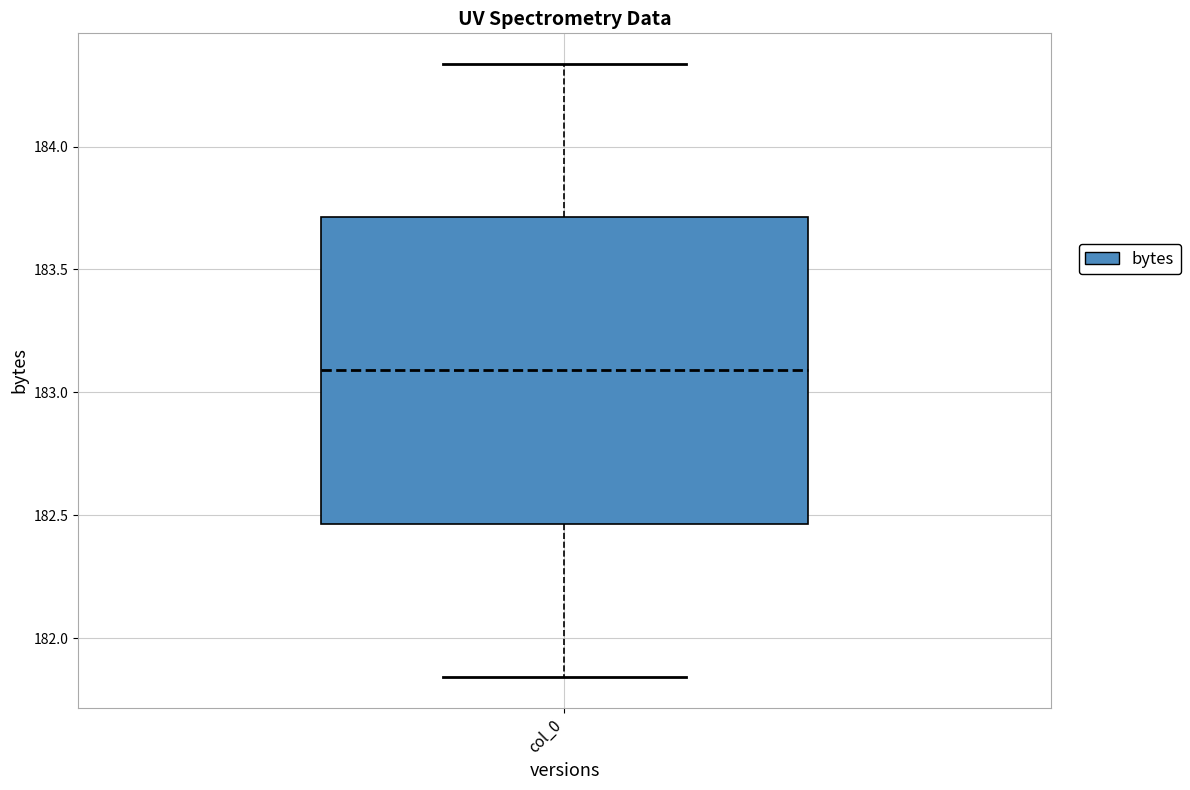

Read this box plot against the y-axis: the position of the median line, the range covered by the box, and the ends of both whiskers. The values are not printed on the chart, so give them approximately, as read against the axis.

median 183.10, box 182.45 to 183.70, whiskers 181.85 to 184.35